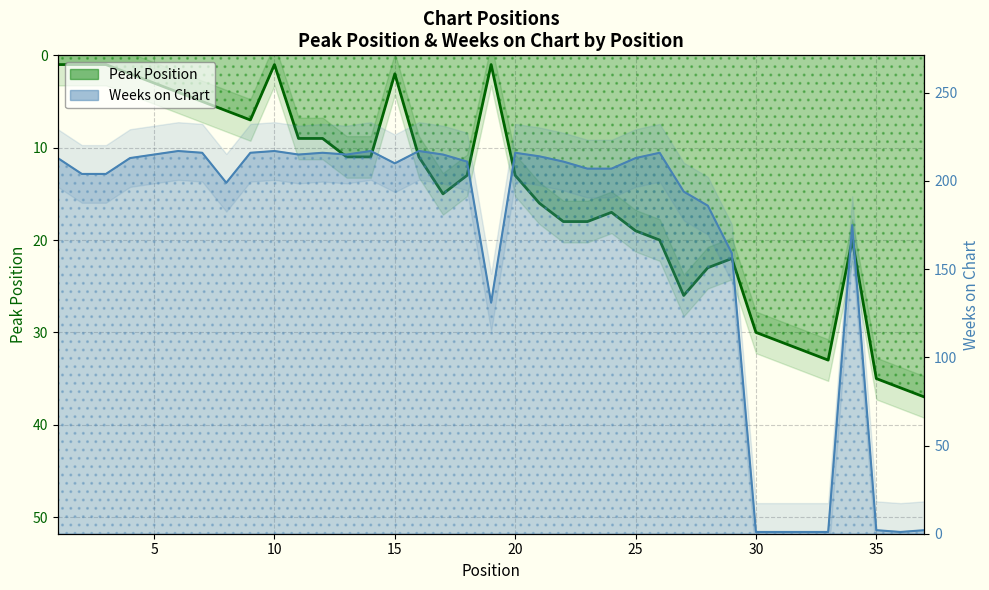

Where is the first local minimum for Weeks on Chart?

8